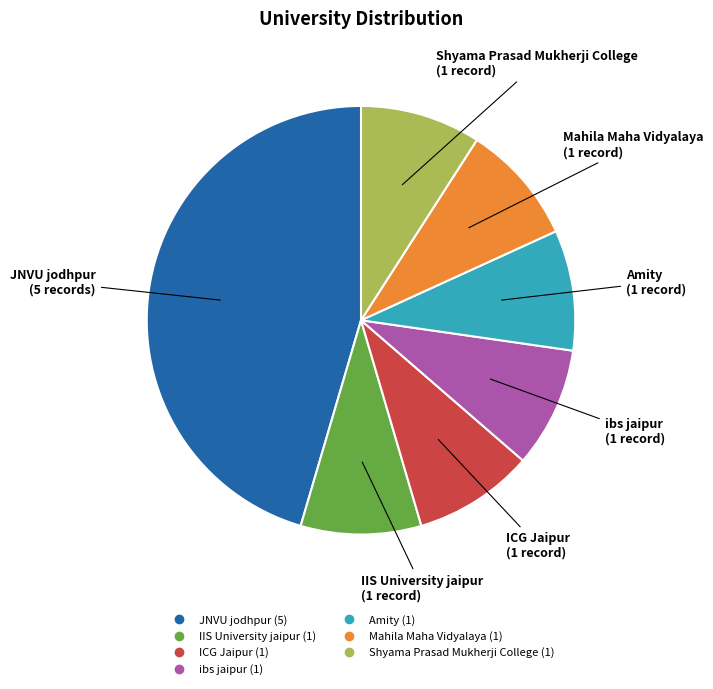

How many segments does this pie chart have?

7